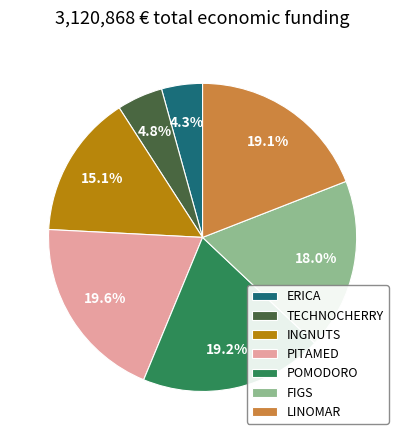

Is it true that ERICA is 4% of the pie?

True